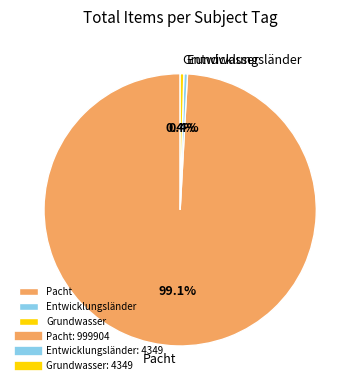

Is it true that Grundwasser is 12% of the pie?

False